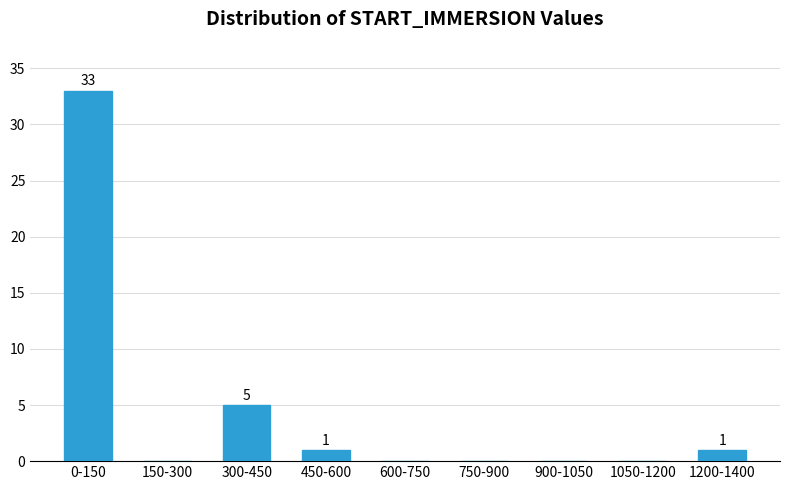

Reading left to right, extract all data points from this chart.

0-150=33	150-300=0	300-450=5	450-600=1	600-750=0	750-900=0	900-1050=0	1050-1200=0	1200-1400=1